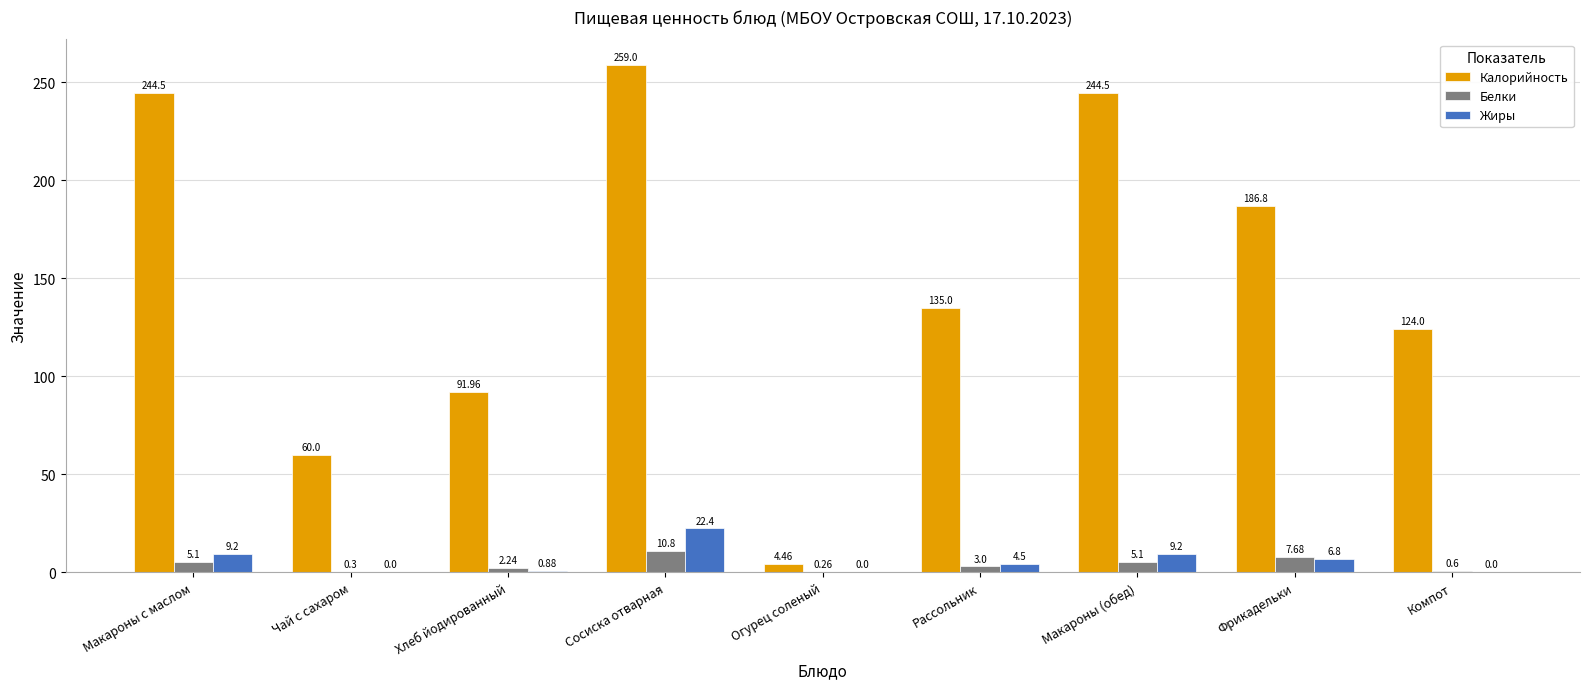

Which series has the largest total across all categories?

Калорийность